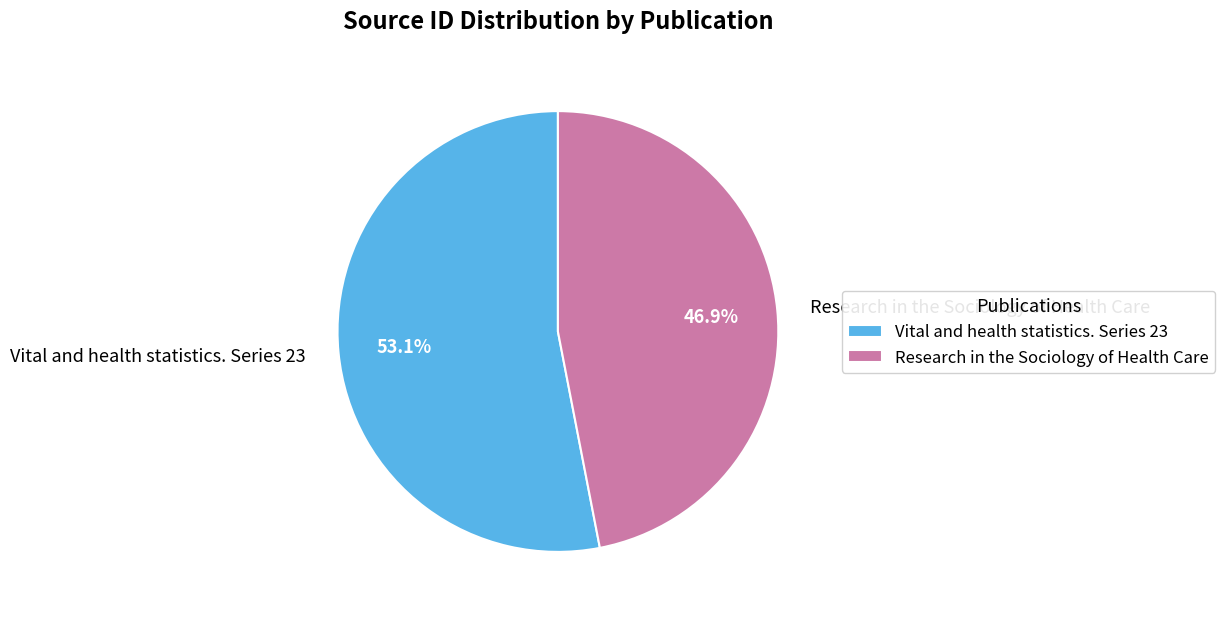

Is there any slice that represents more than half of the pie?

Yes